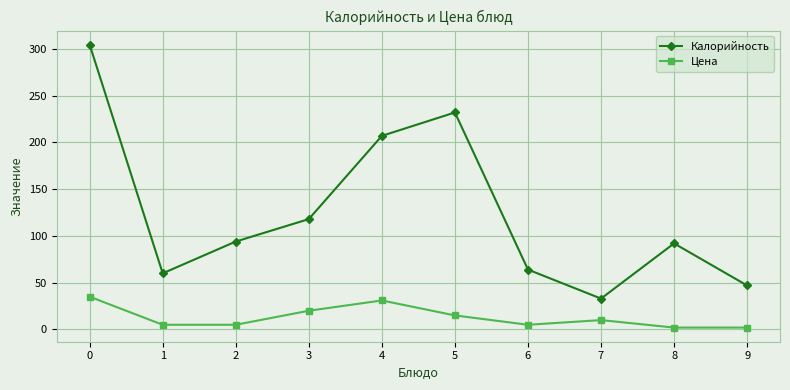

List the series in order of their peak value, highest first.

Калорийность, Цена